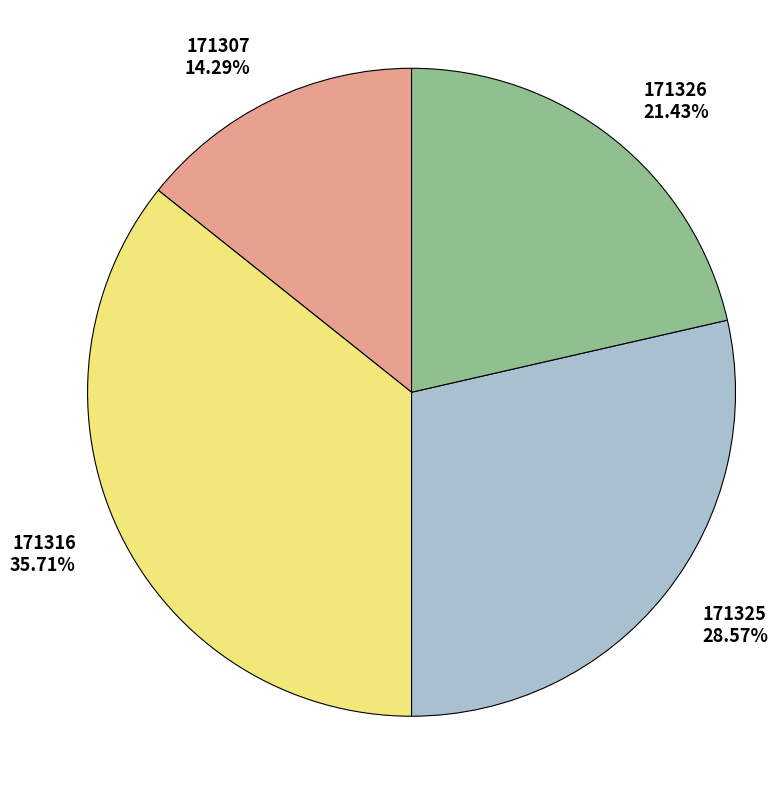

What percentage is NOT represented by 171307?

85.7%